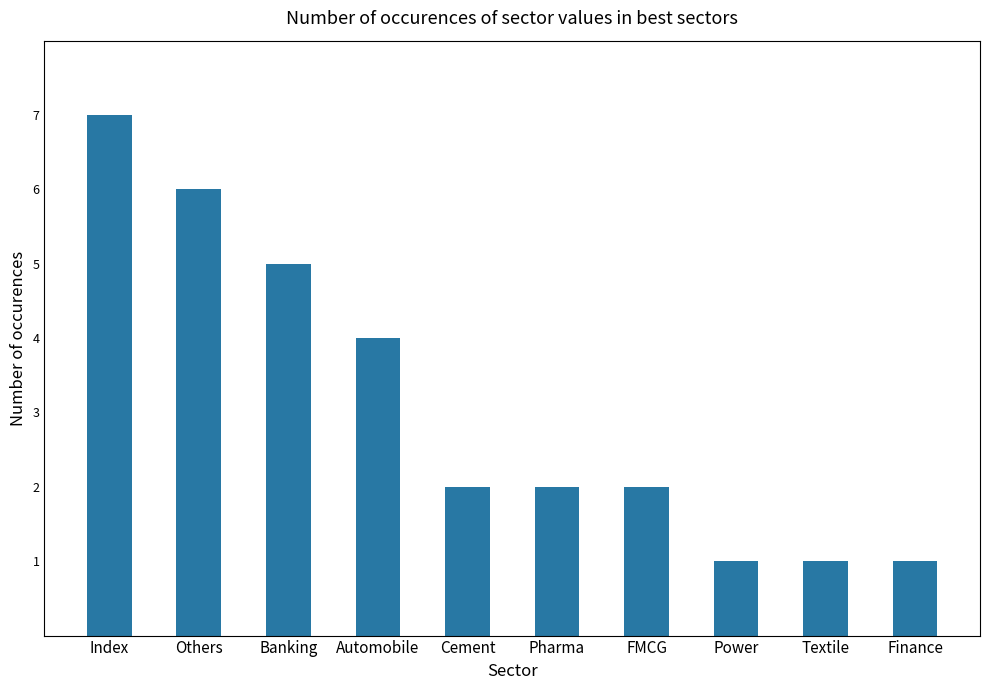

What is the value of the 8th bar from the left?

1